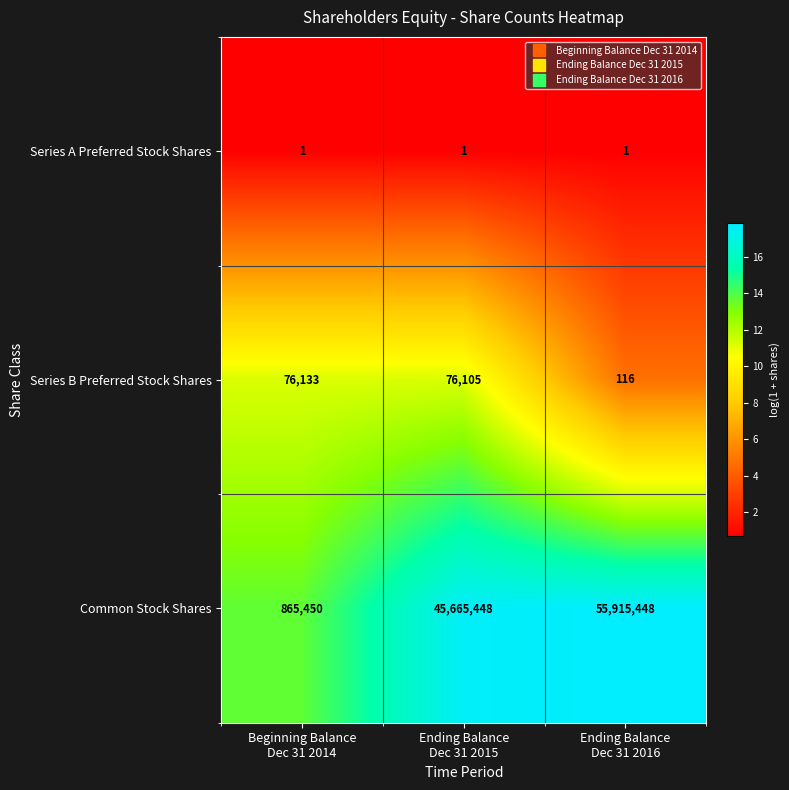

What is the total value across all series at Ending Balance
Dec 31 2015?

45741554